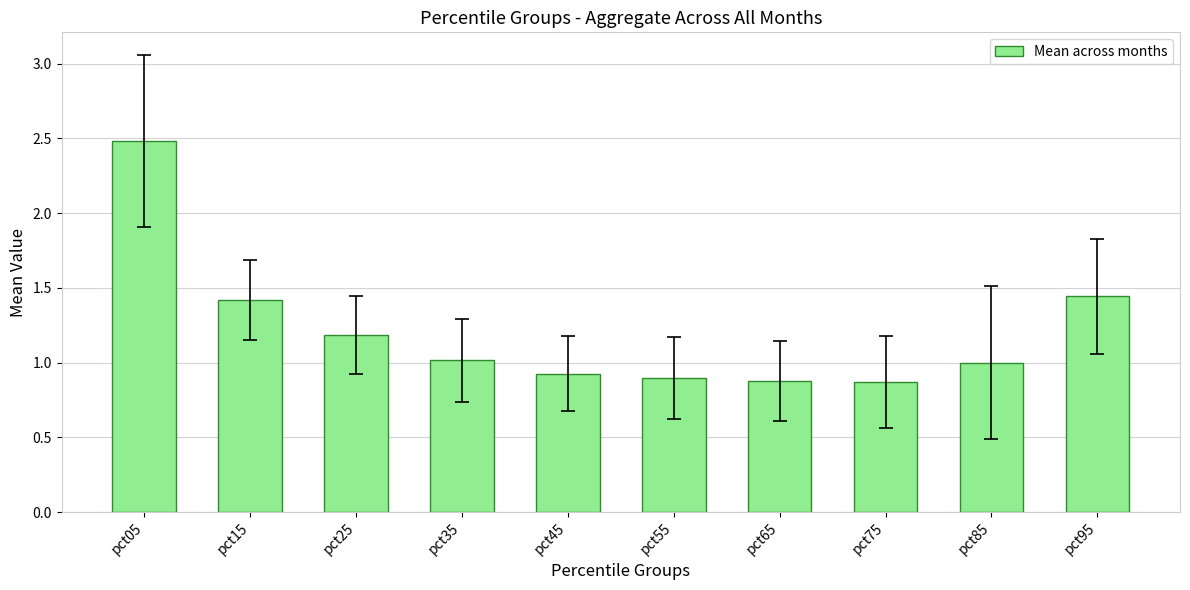

What is the change in value from pct05 to pct75?

-1.6